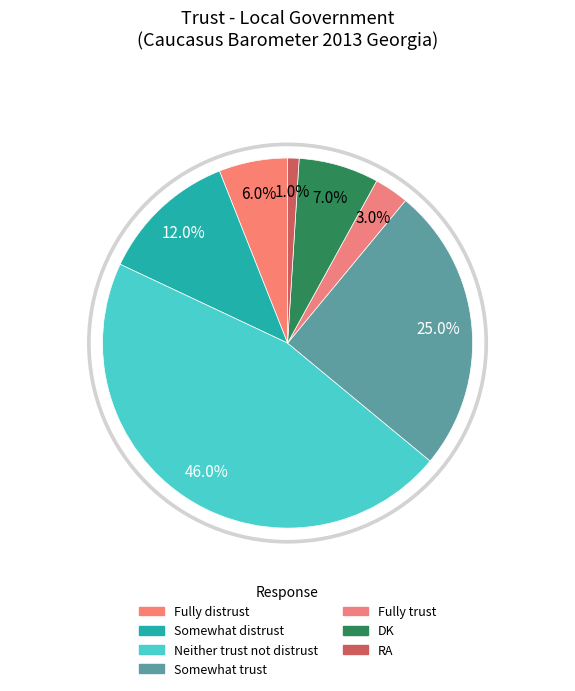

What is the change in value from Somewhat distrust to Somewhat trust?

+13